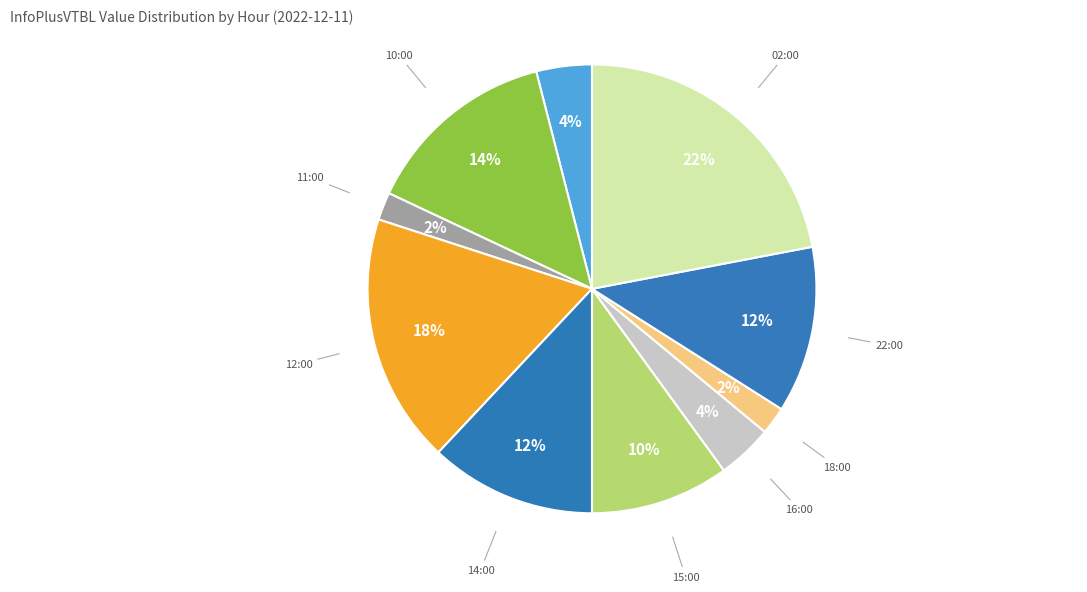

Do 14:00 and 16:00 together represent more than half of the pie?

No